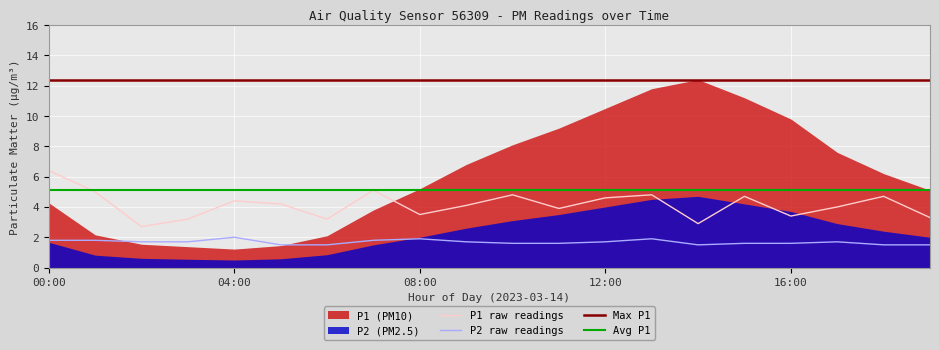

The value of P1 raw readings at 04:00 is 6.0. True or false?

False